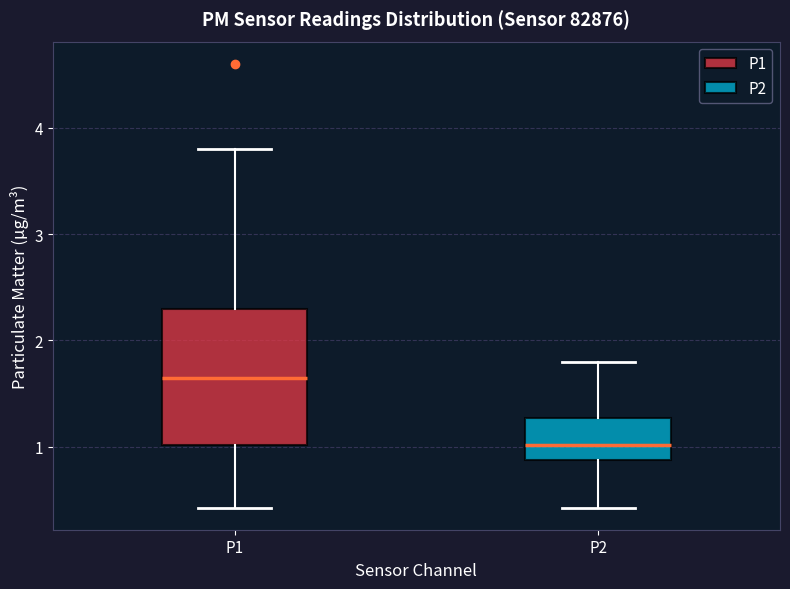

Reading left to right, read every box against the y-axis: the position of its median line, the range the box covers, and the ends of its whiskers. The values are not printed on the chart, so give them approximately, as read against the axis.

P1: median 1.7, box 1.0 to 2.3, whiskers 0.4 to 3.8
P2: median 1.0, box 0.9 to 1.3, whiskers 0.4 to 1.8